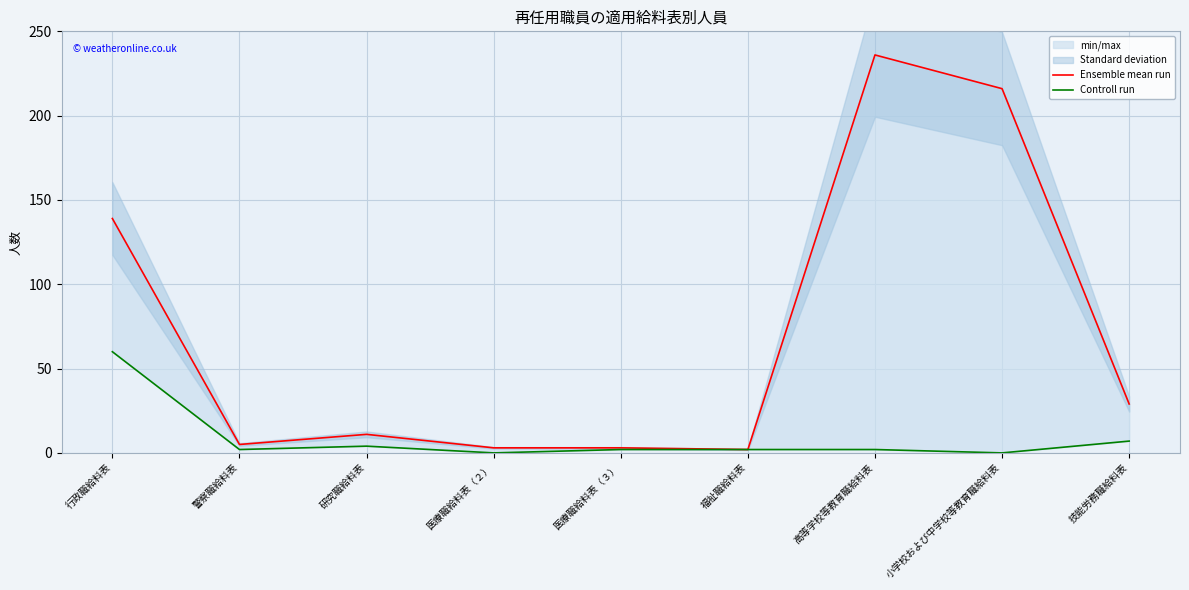

What is the sum of all Controll run values?

79